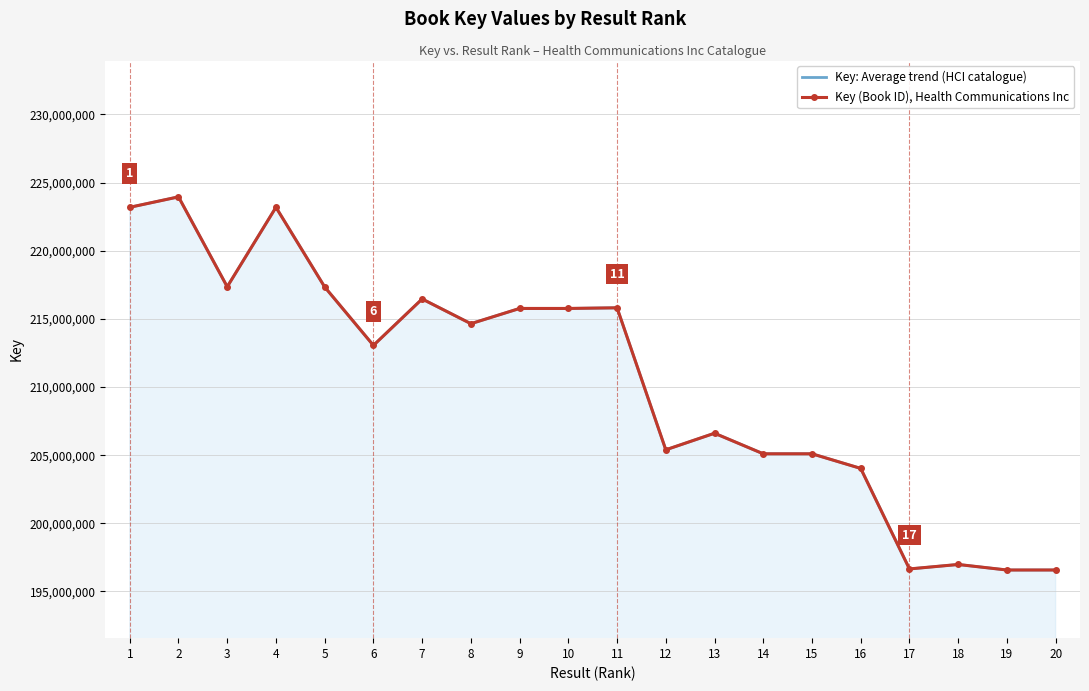

Reading right to left, extract all data points from this chart.

Key: Average trend (HCI catalogue): 196574692	196573943	196979747	196652728	204027759	205100038	205100241	206608025	205392933	215810686	215762619	215762896	214645278	216459160	213052300	217337600	223184693	217354532	223949616	223183774
Key (Book ID), Health Communications Inc: 196574692	196573943	196979747	196652728	204027759	205100038	205100241	206608025	205392933	215810686	215762619	215762896	214645278	216459160	213052300	217337600	223184693	217354532	223949616	223183774